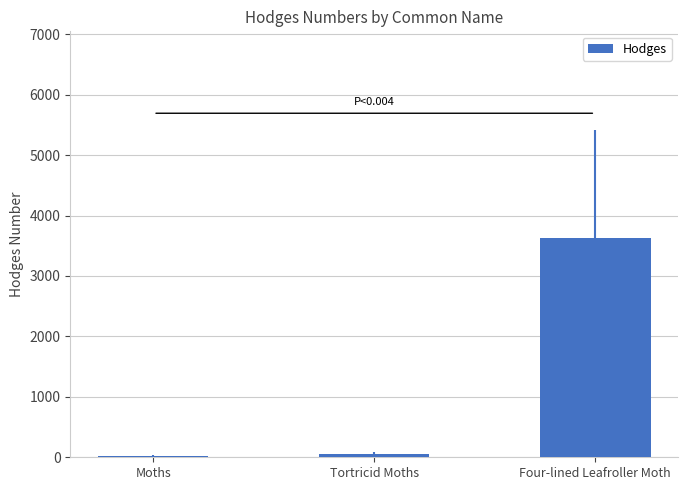

Which has a higher value, Moths or Four-lined Leafroller Moth?

Four-lined Leafroller Moth